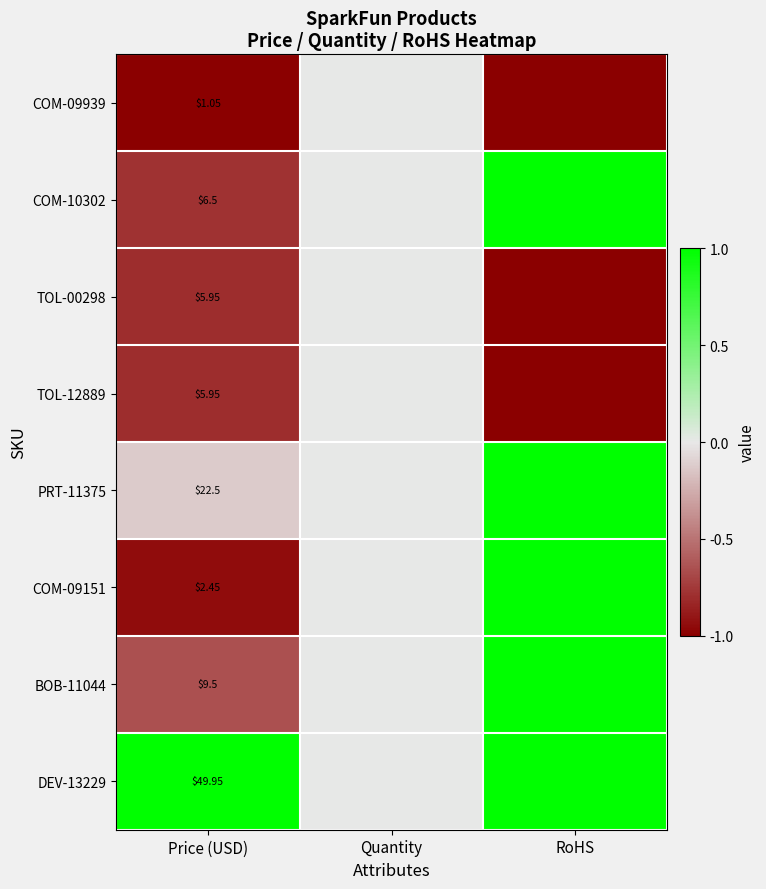

The value of COM-09939 at RoHS is -1.0. True or false?

True